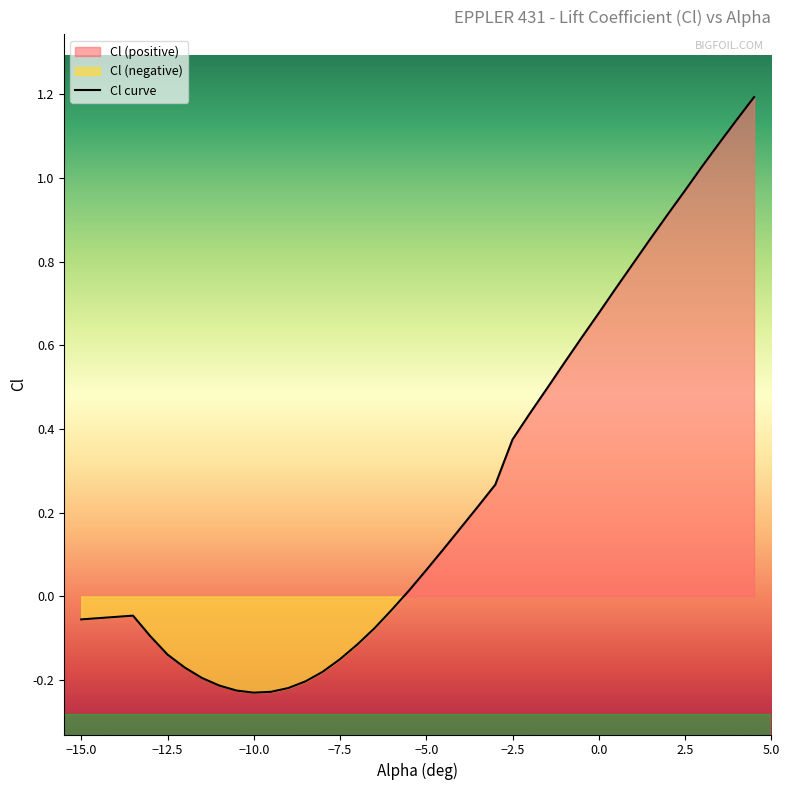

What is the average value?

0.3